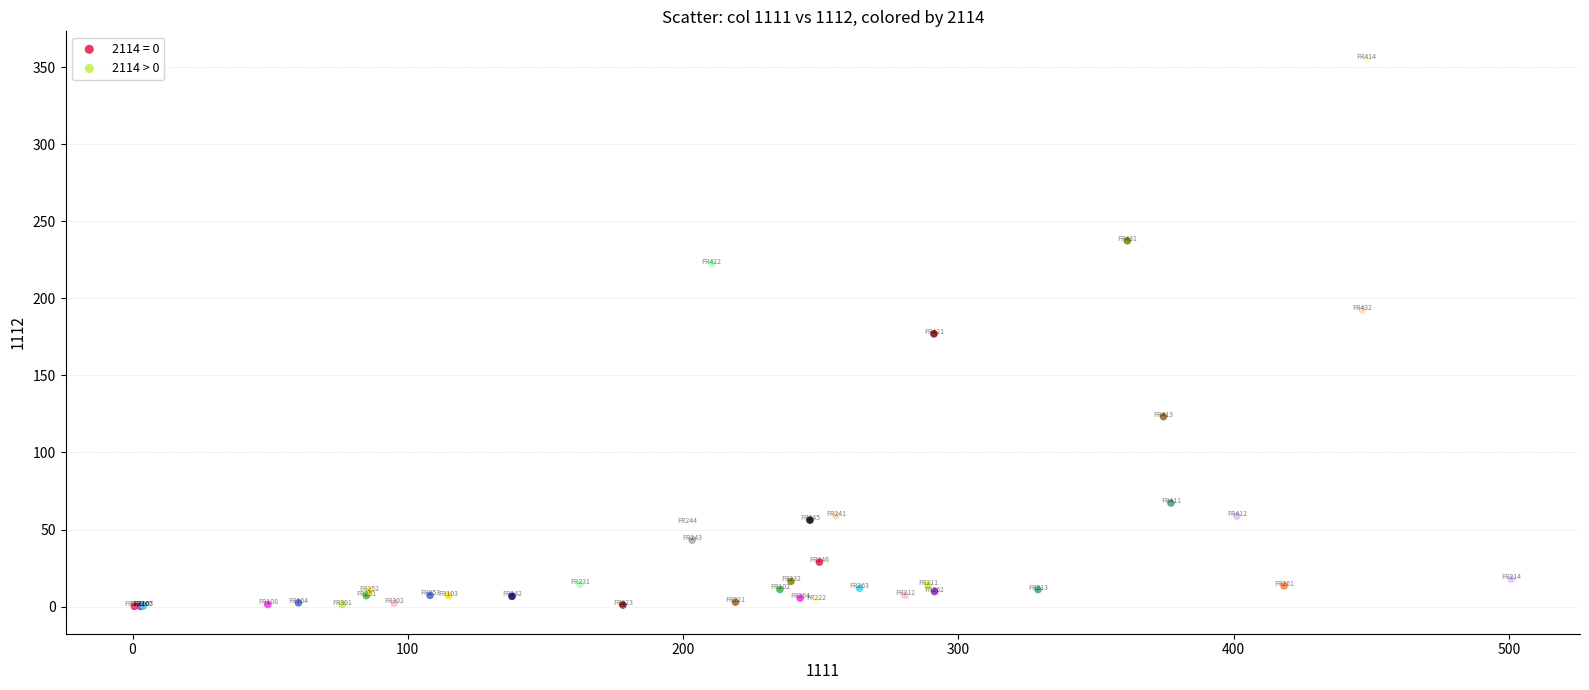

Which series contains the highest Y value?

2114 > 0